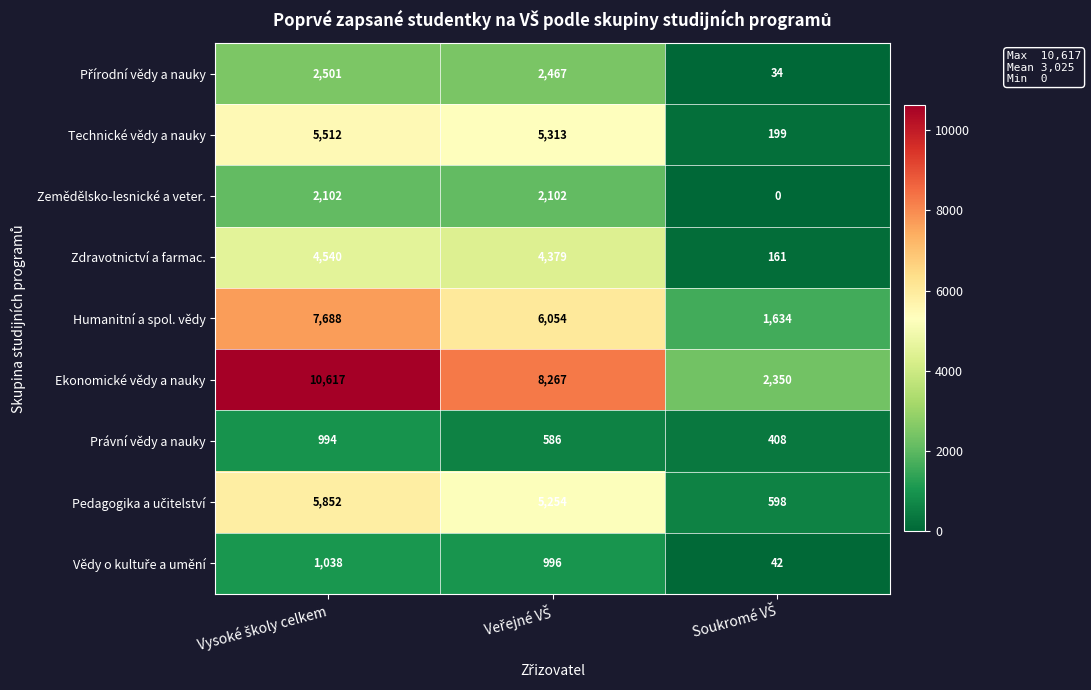

Which series has the largest total across all categories?

Ekonomické vědy a nauky